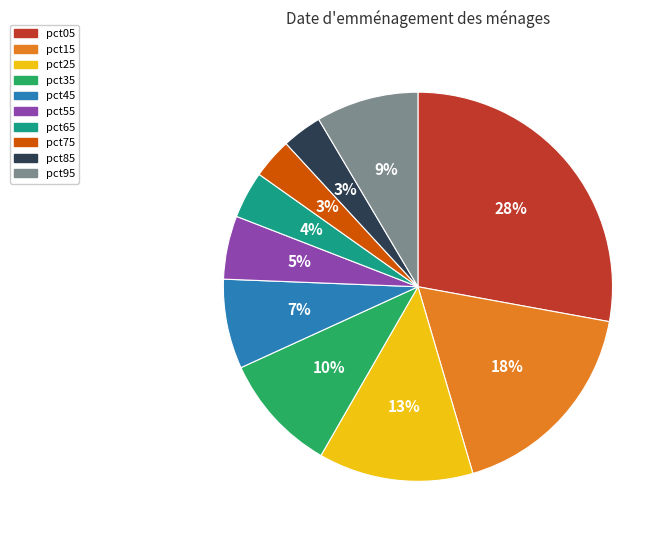

Combined, do pct65 and pct95 account for over 50%?

No